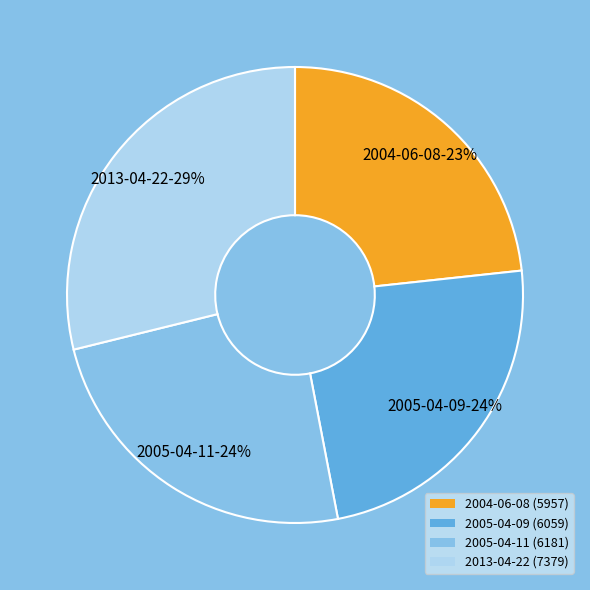

The 2004-06-08 slice represents 23% of the pie. True or false?

True